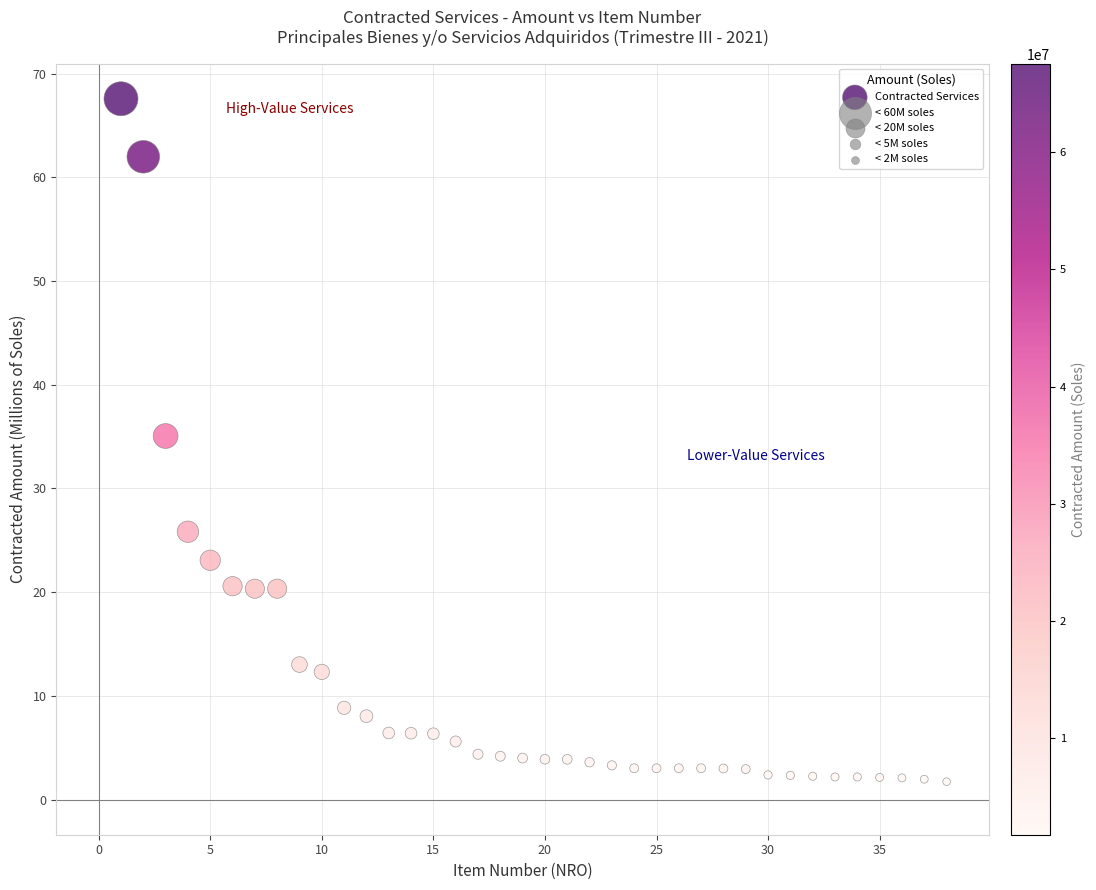

What Y value in the scatter plot is closest to 34?

35.1